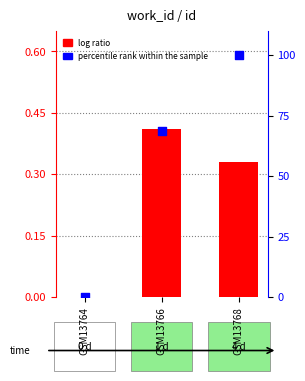

Which series has the largest Y range (max minus min)?

percentile rank within the sample